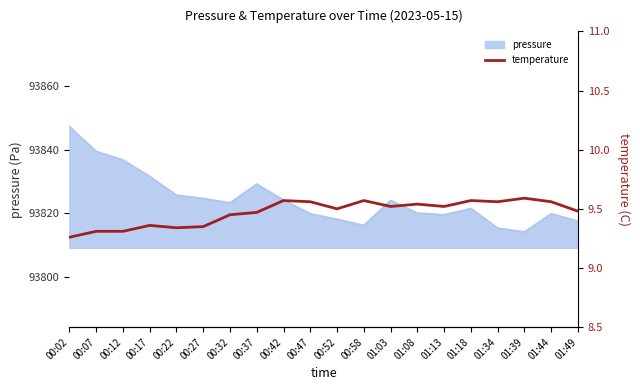

Which category has the highest value in the pressure series?

00:02